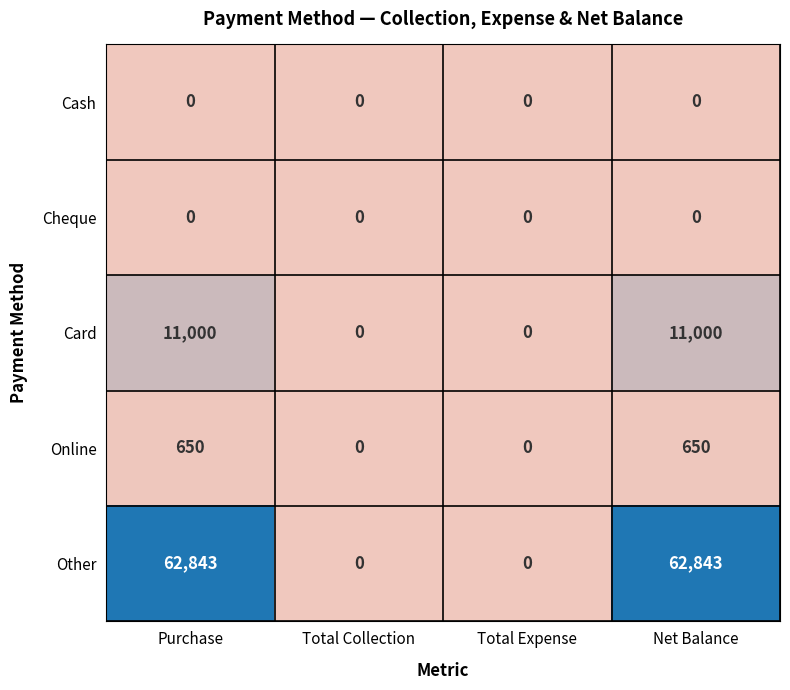

Which series changed the most between Purchase and Total Collection?

Other